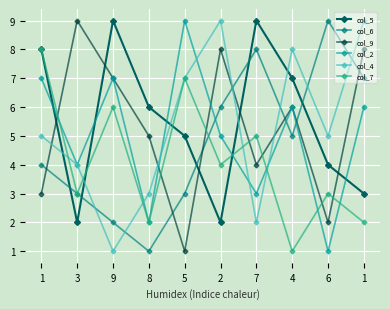

How many interior local peaks does the col_5 series have?

2